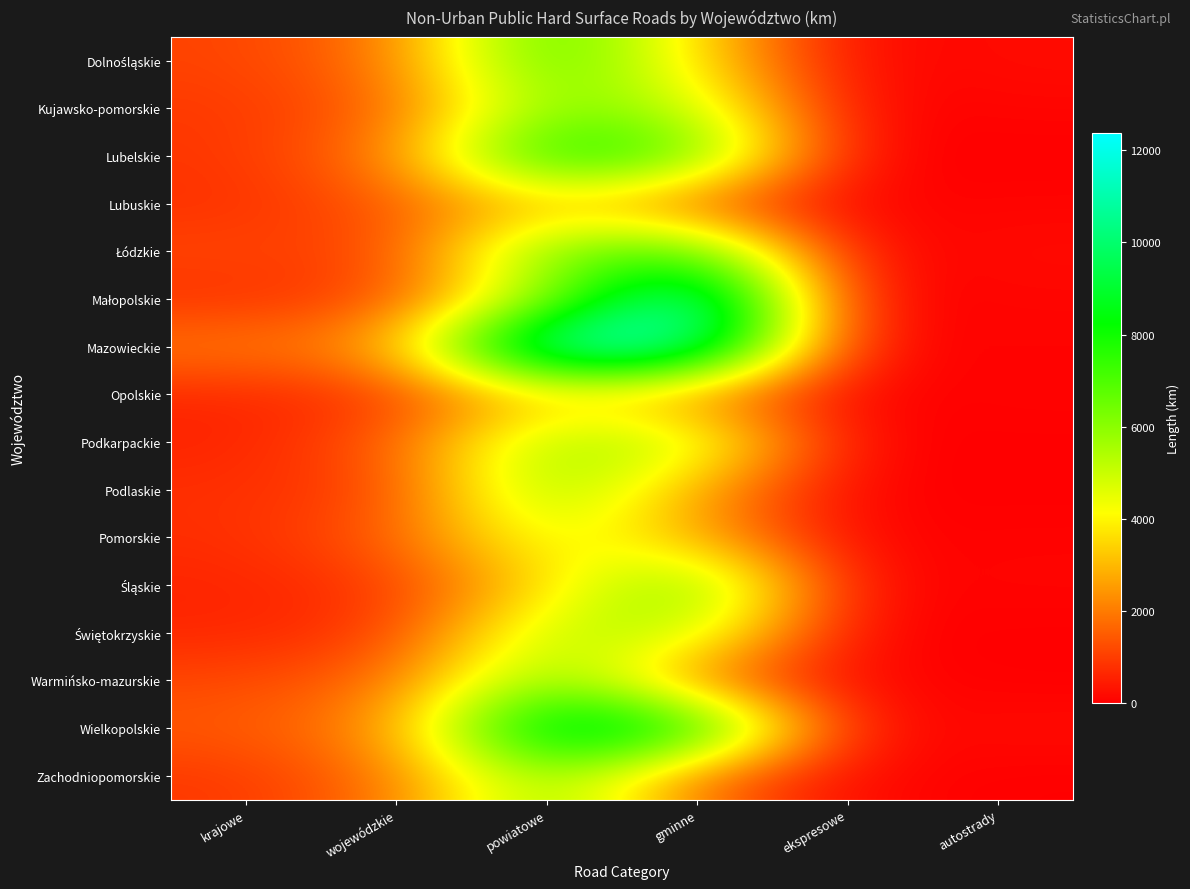

Which category has the lowest value across all series?

autostrady